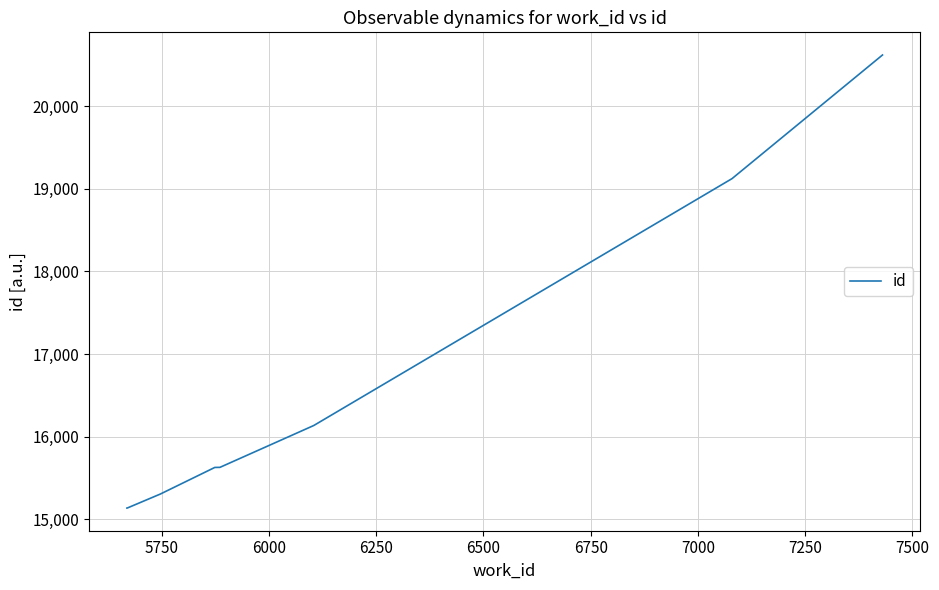

Does the chart have visible grid lines?

Yes